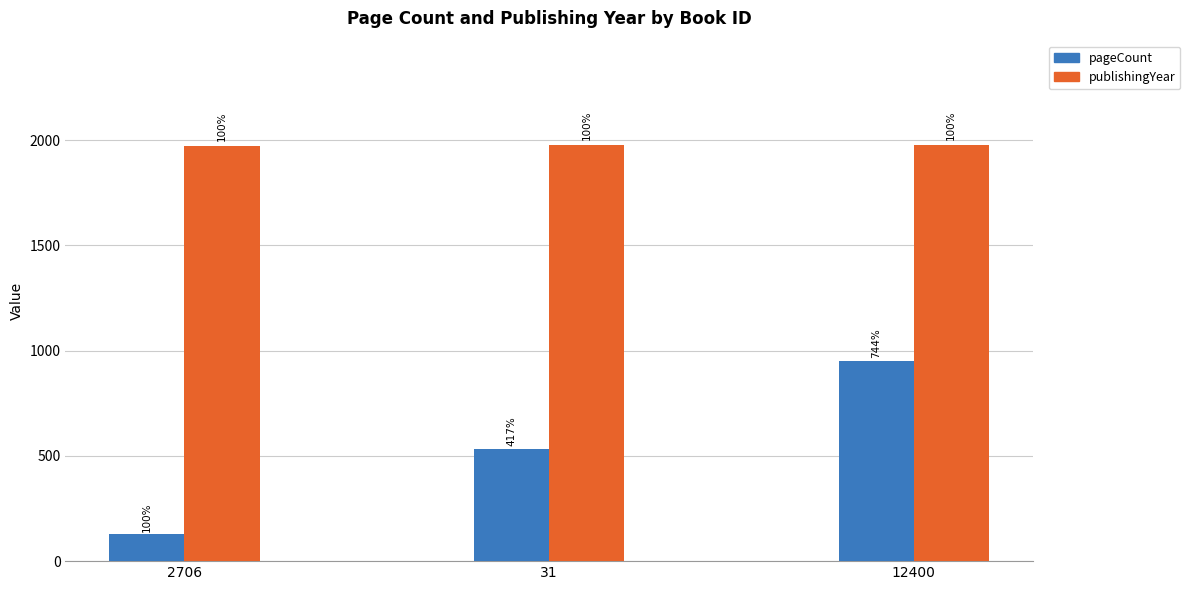

Are the bars grouped side by side (vs. stacked)?

Yes